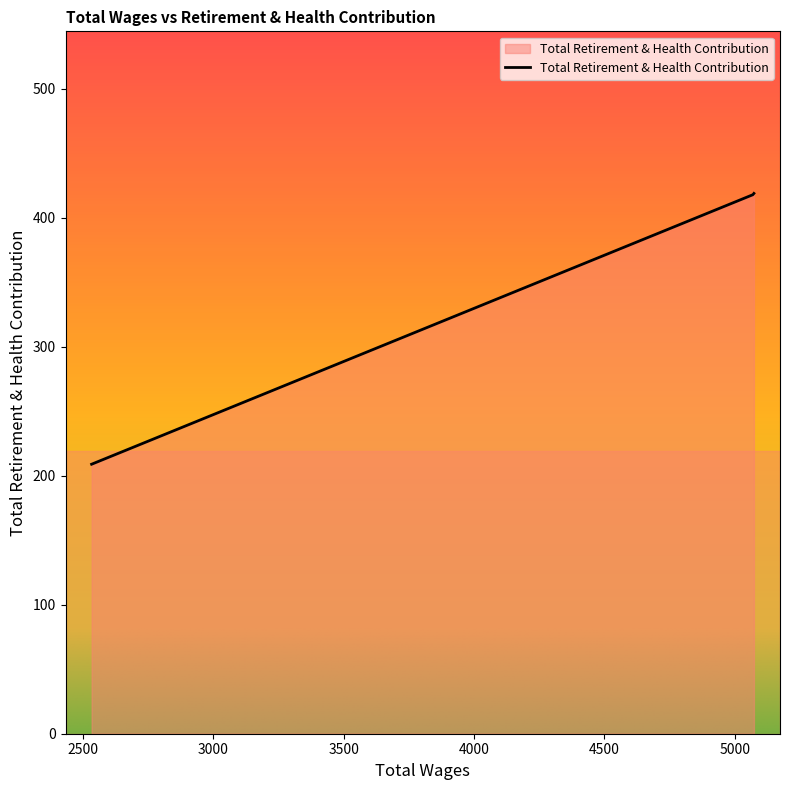

What is the change in value from 5069.0 to 2534.0?

-209